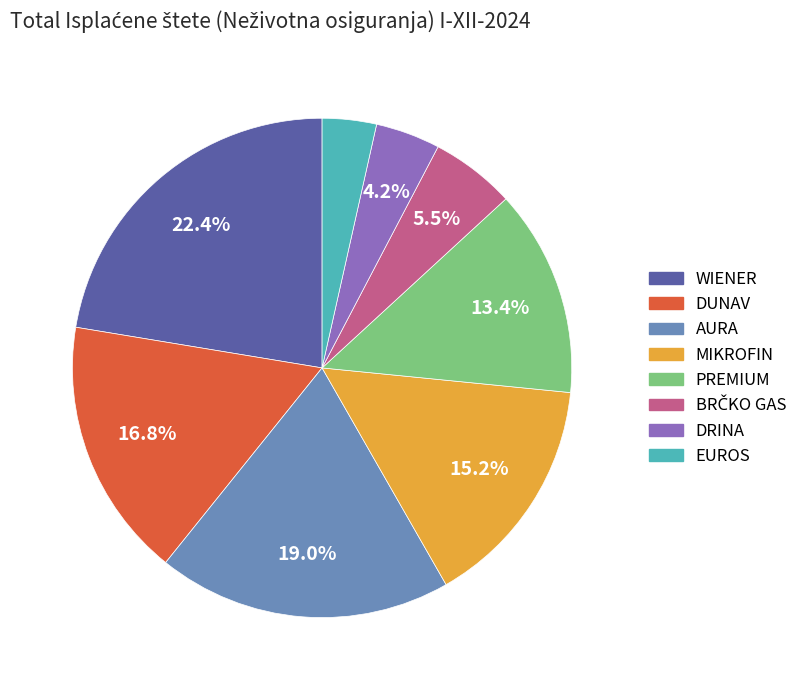

To the nearest percent, what percentage of the pie is WIENER?

22%